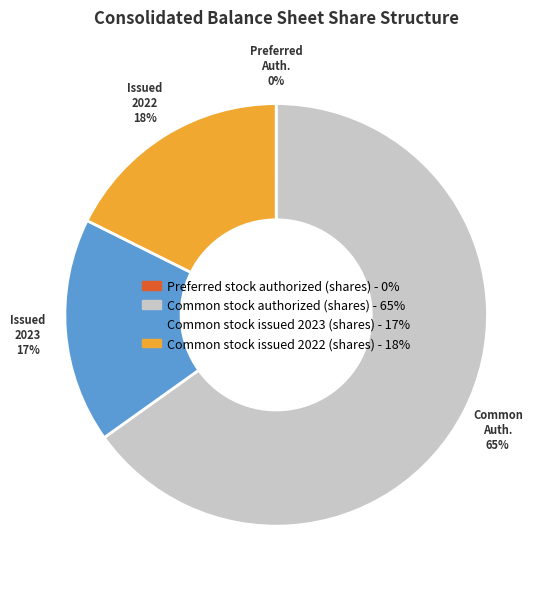

What percentage is the Common stock authorized (shares) slice, to the nearest percent?

65%